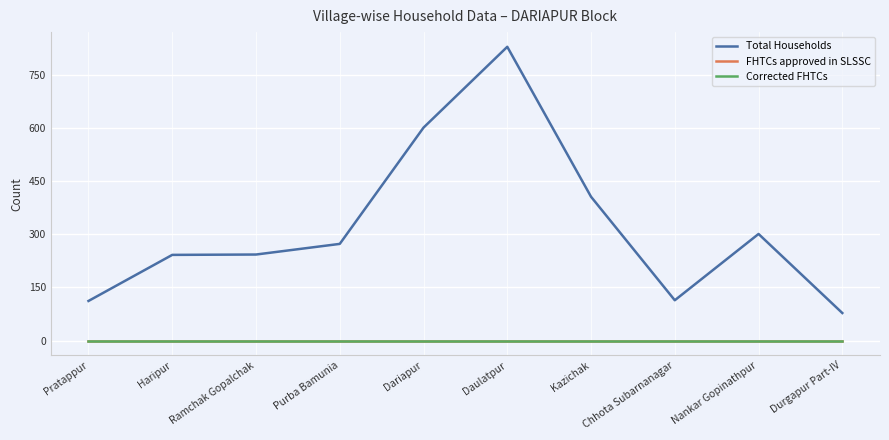

Where does the Total Households series first go above 273?

Dariapur